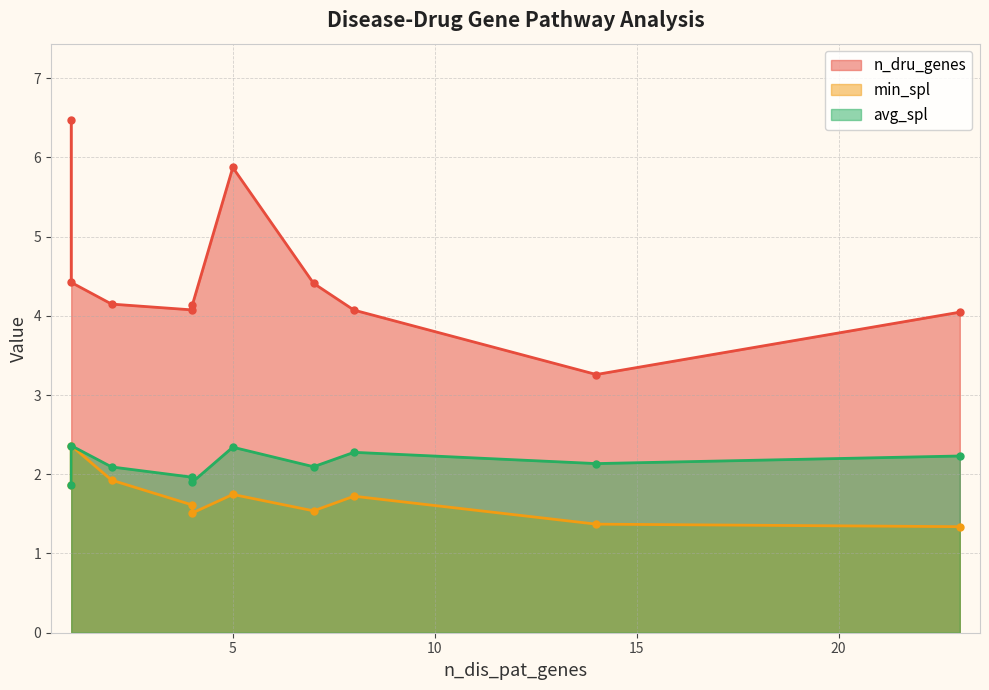

What is the difference between the second highest and second lowest values in the min_spl series?

0.6